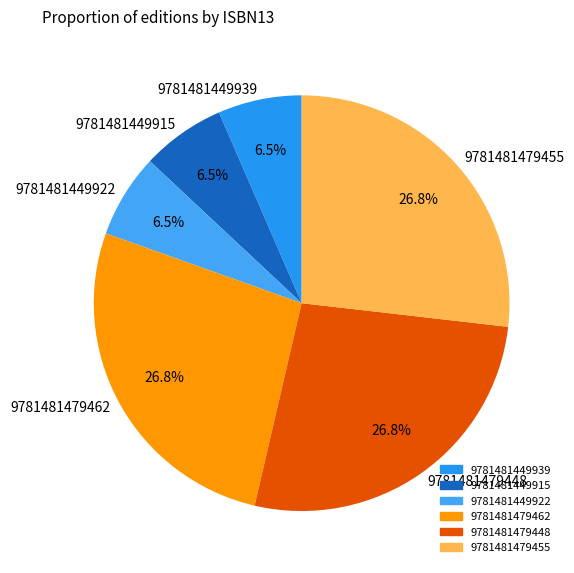

What portion of the pie excludes 9781481449922?

93.5%